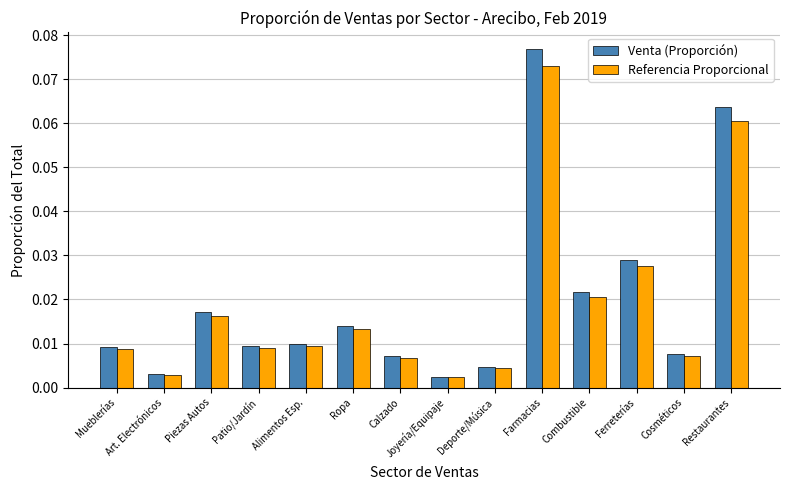

List the series in order of their peak value, highest first.

Venta (Proporción), Referencia Proporcional